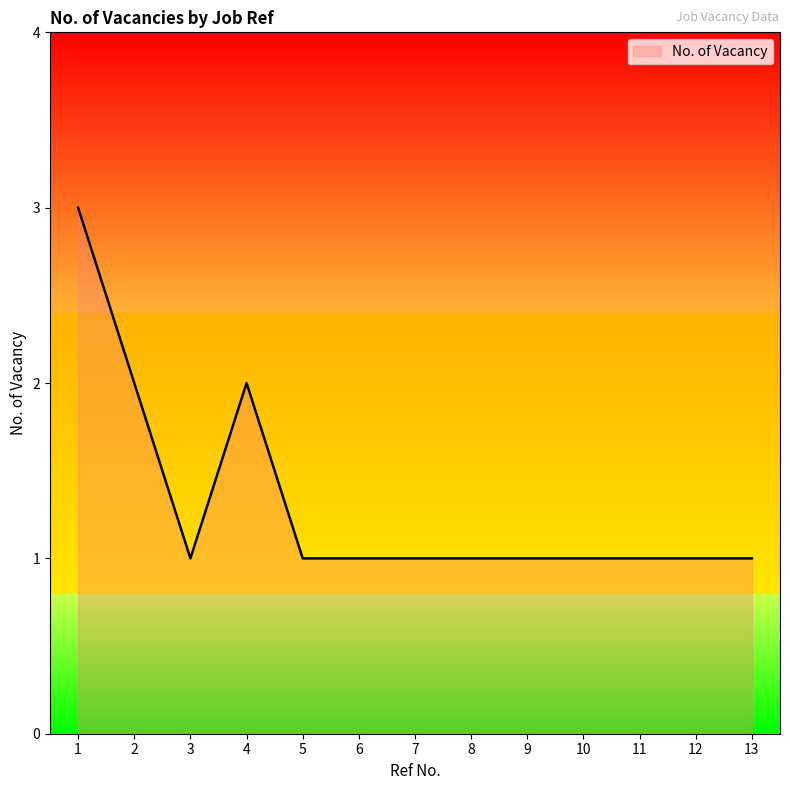

What is the greatest value displayed?

3